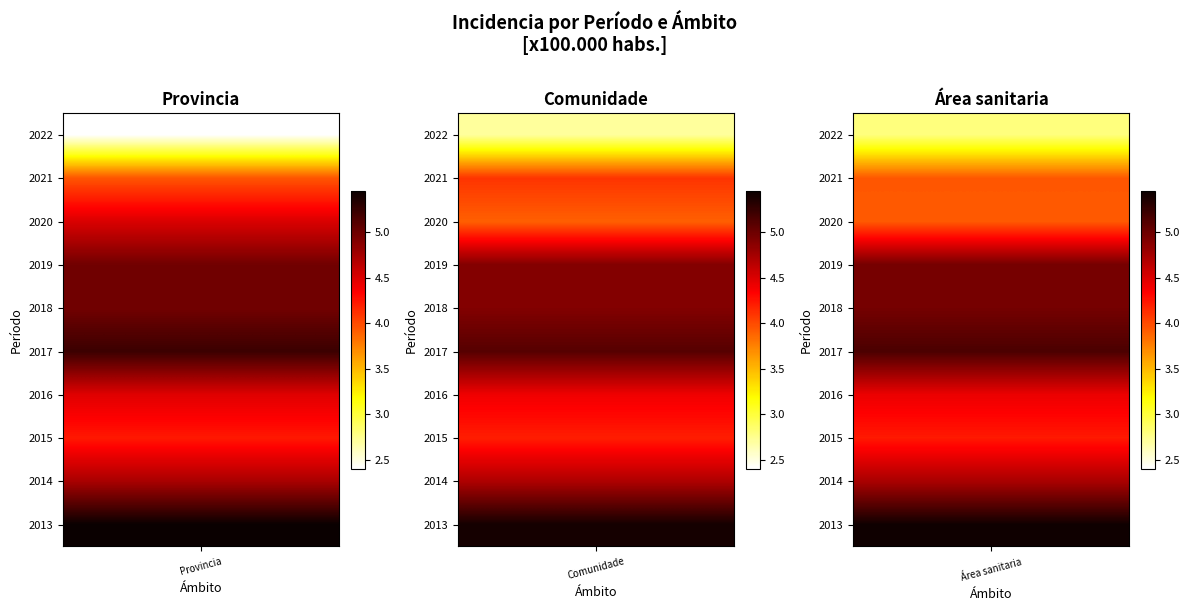

Which series has the largest total across all categories?

Provincia